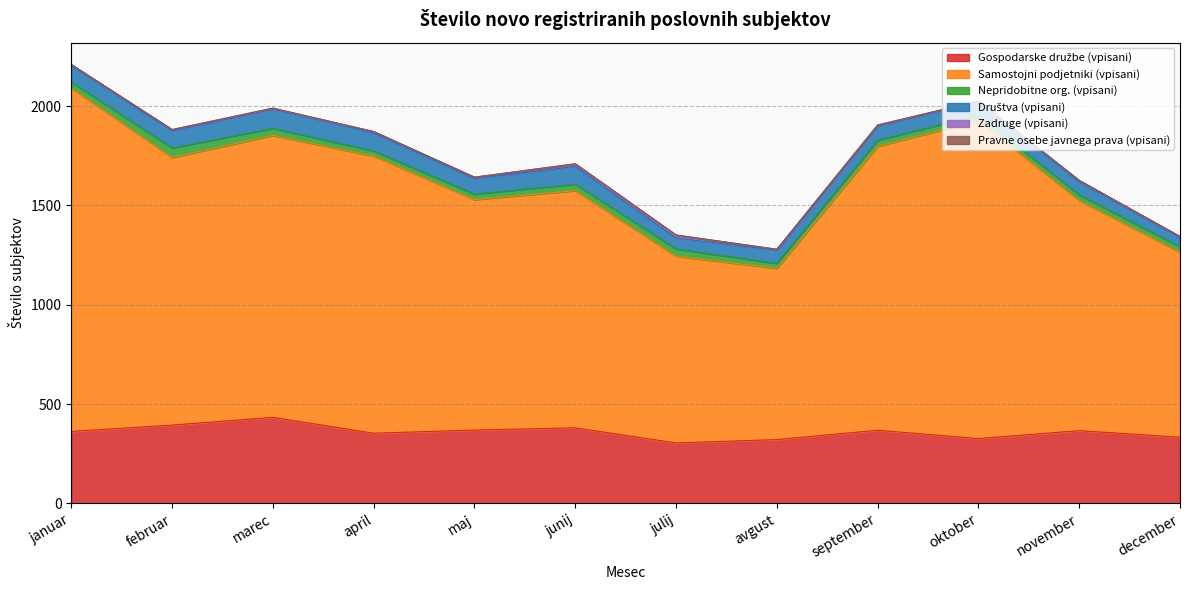

In Nepridobitne org. (vpisani), how many points are higher than both neighbors (excluding endpoints)?

4